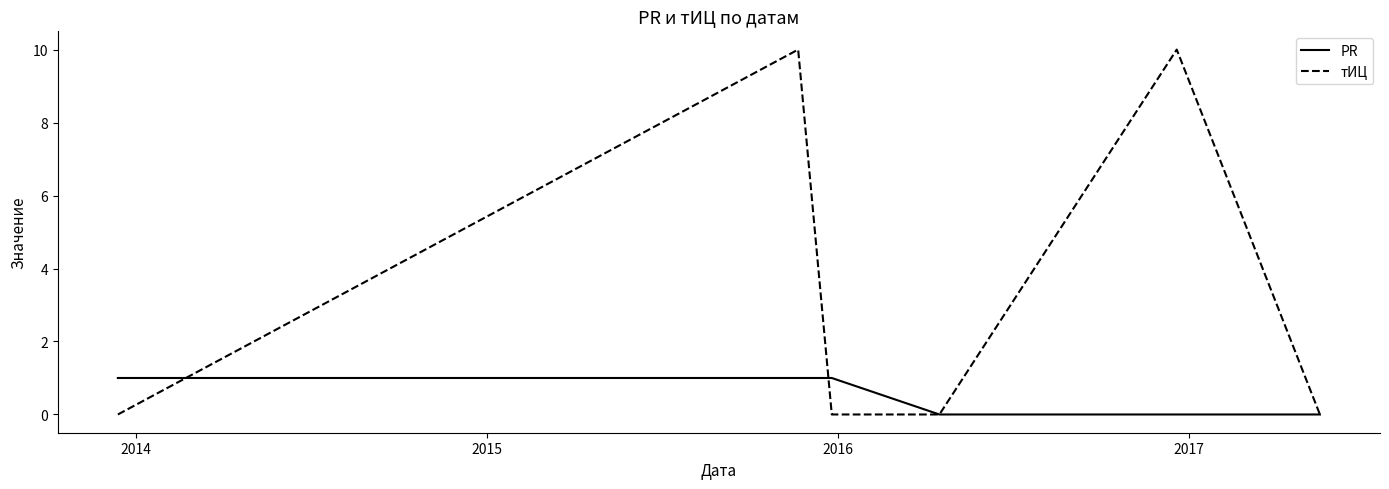

What are all the series names shown in the legend?

PR, тИЦ